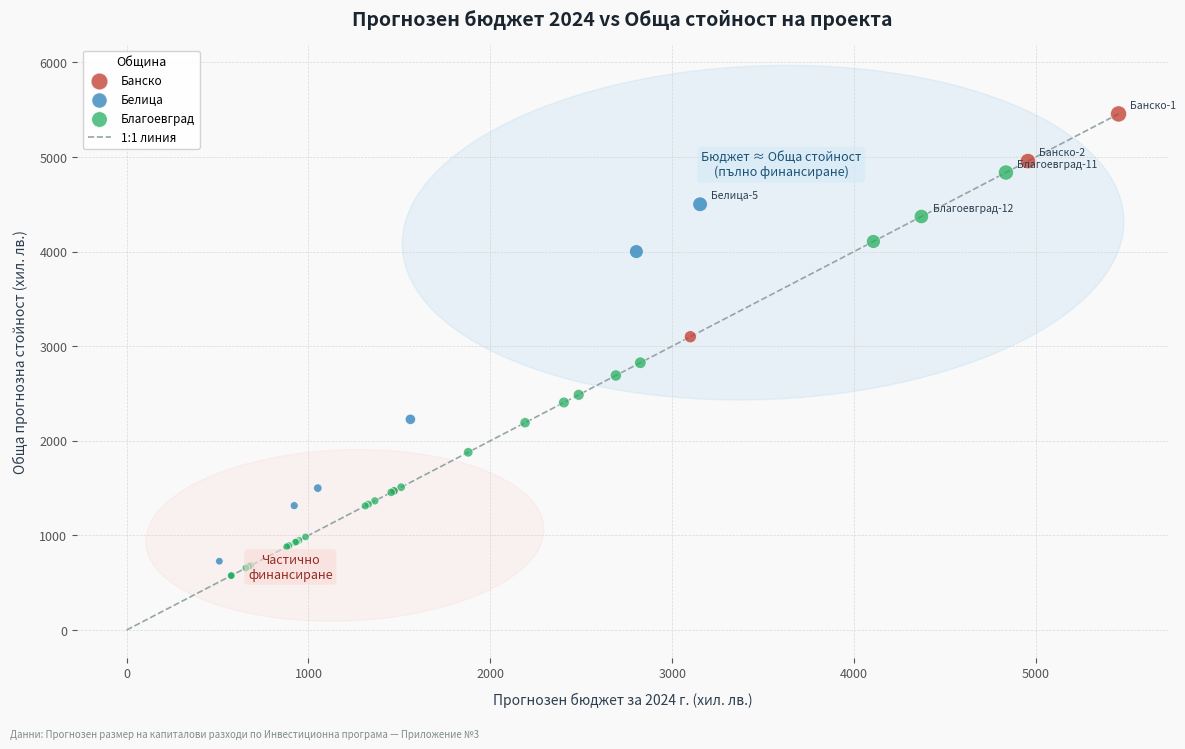

Which series reaches the maximum Y coordinate?

Банско